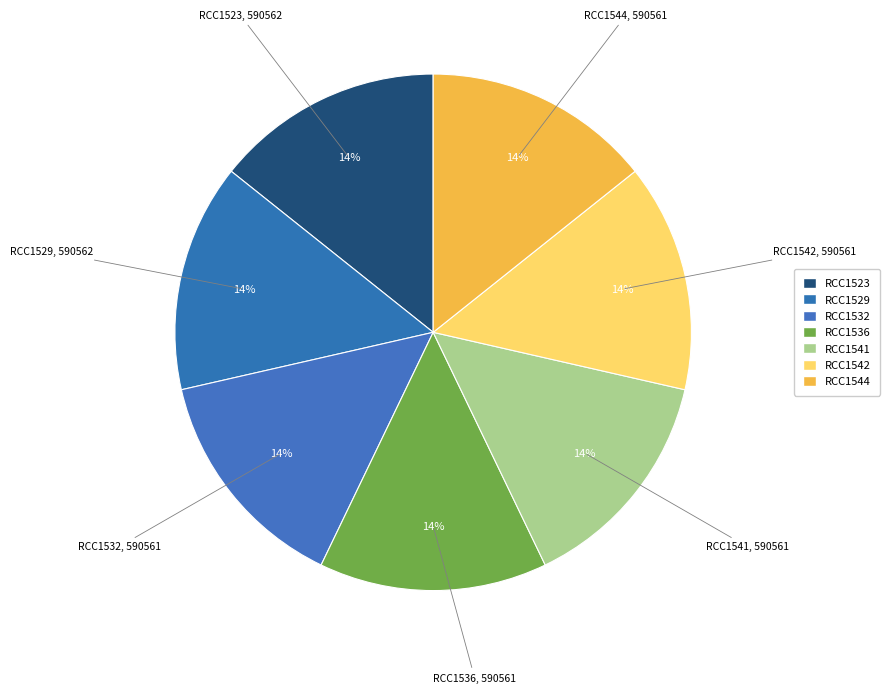

The RCC1536 slice represents 14% of the pie. True or false?

True